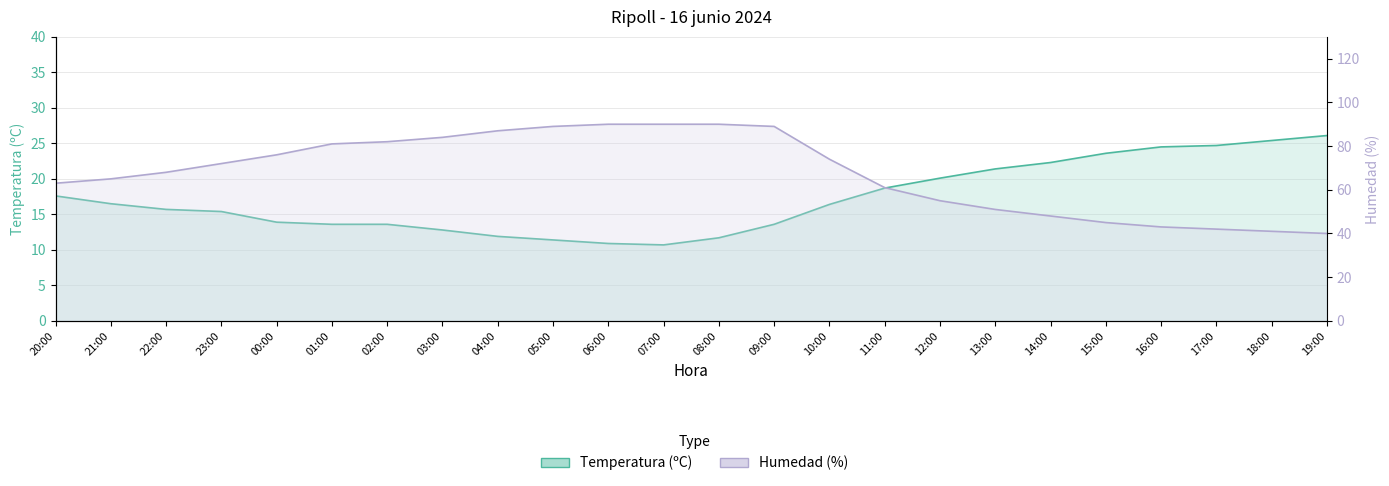

Is the value of Humedad (%) at 02:00 greater than the value of Temperatura (ºC) at 14:00?

Yes